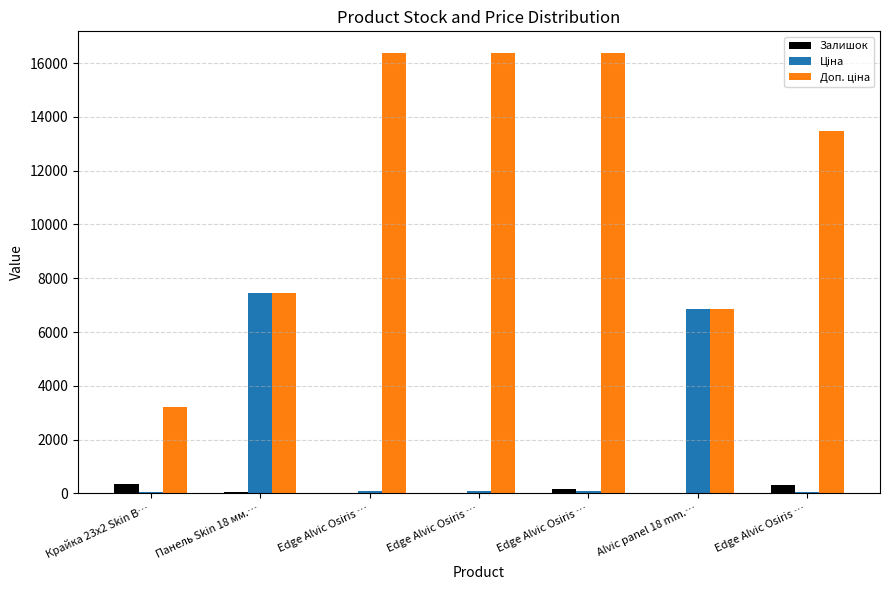

Are the bars grouped side by side (vs. stacked)?

Yes